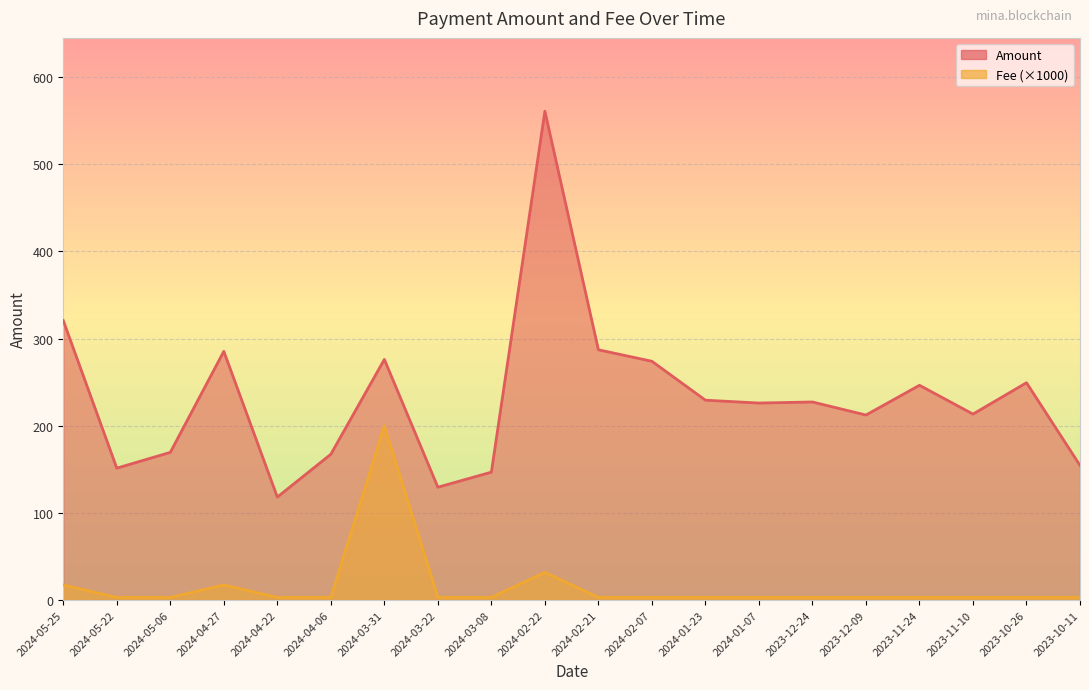

What is the label of the 10th point from the right?

2024-02-21